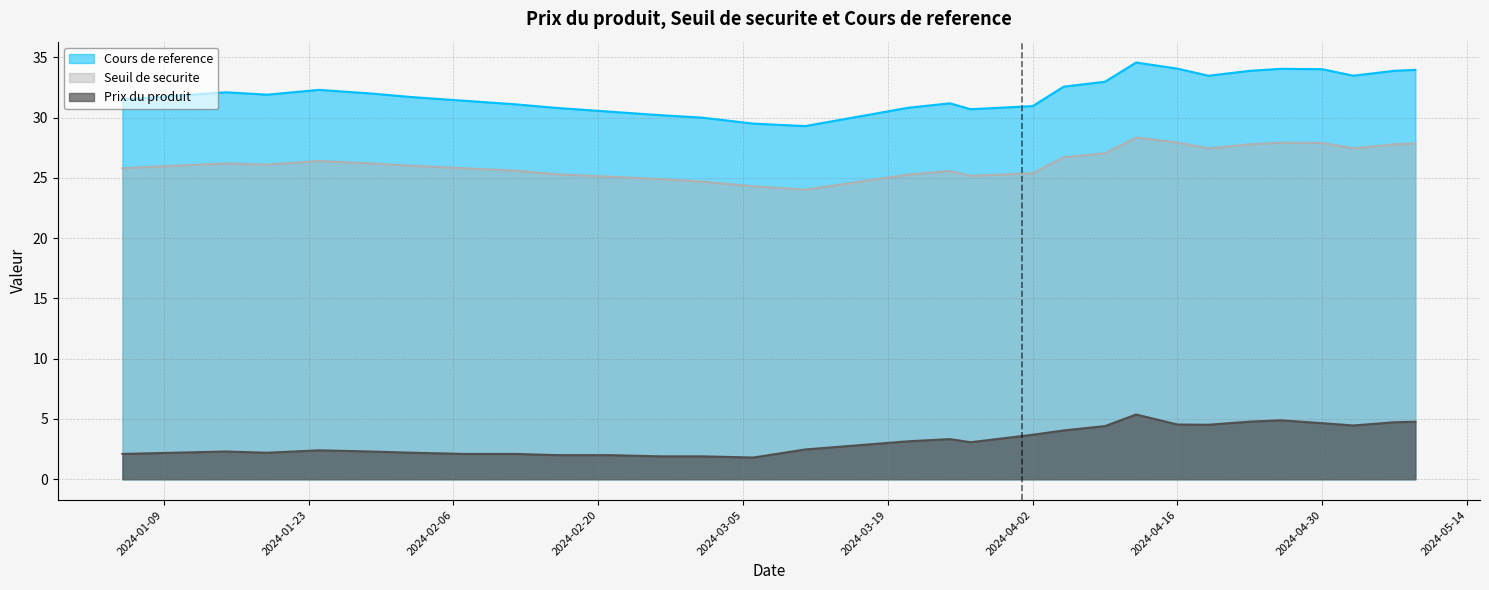

Reading left to right, what are all the values shown in this chart?

Cours de reference: 31.5	31.8	32.1	31.9	32.3	32.0	31.7	31.4	31.1	30.8	30.5	30.2	30.0	29.5	29.3	30.8	31.2	30.7	31.0	32.6	33.0	34.6	34.1	33.5	33.9	34.0	34.0	33.5	33.9	34.0
Seuil de securite: 25.8	26.0	26.2	26.1	26.4	26.2	26.0	25.8	25.6	25.3	25.1	24.9	24.7	24.3	24.0	25.3	25.6	25.2	25.4	26.7	27.0	28.3	27.9	27.4	27.8	27.9	27.9	27.4	27.8	27.8
Prix du produit: 2.1	2.2	2.3	2.2	2.4	2.3	2.2	2.1	2.1	2.0	2.0	1.9	1.9	1.8	2.5	3.1	3.3	3.1	3.7	4.0	4.4	5.4	4.5	4.5	4.8	4.9	4.7	4.5	4.7	4.8